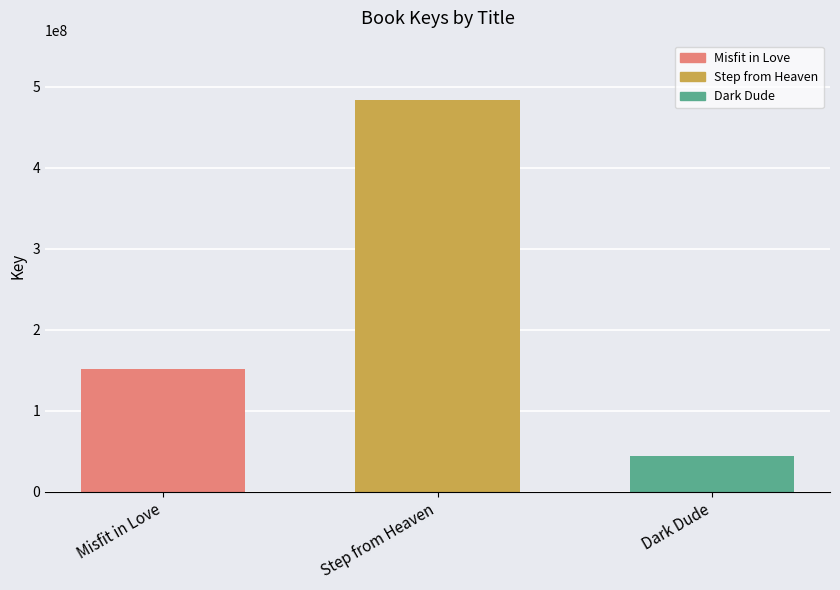

Reading right to left, extract all data points from this chart.

44172924	484205063	151503375